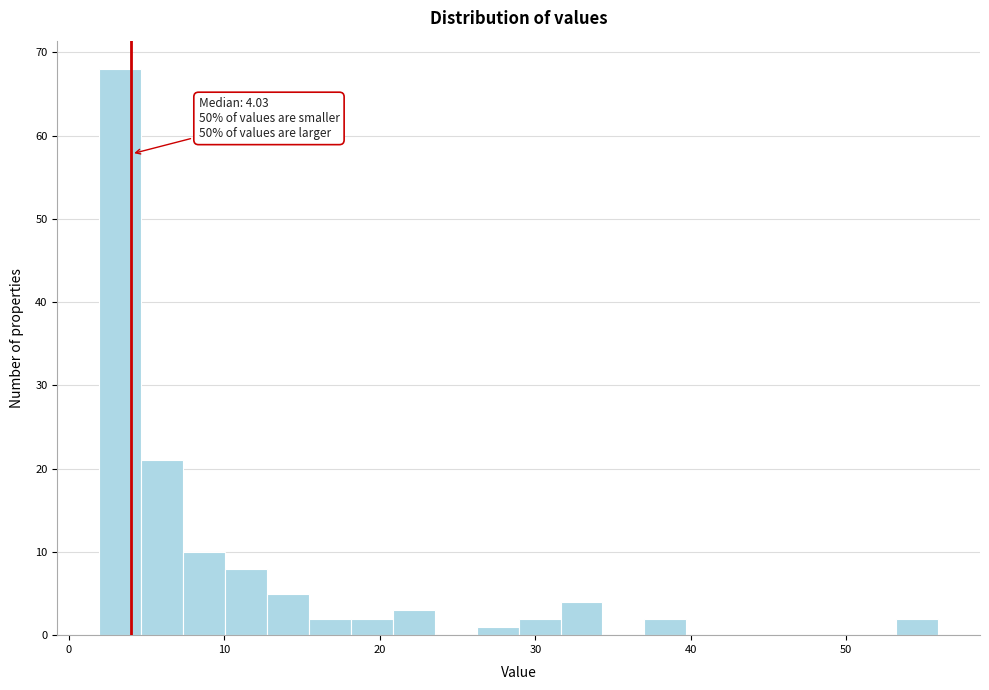

Around what value on the x-axis is the tallest bar? Give the approximate position of its centre, as read against the axis.

3